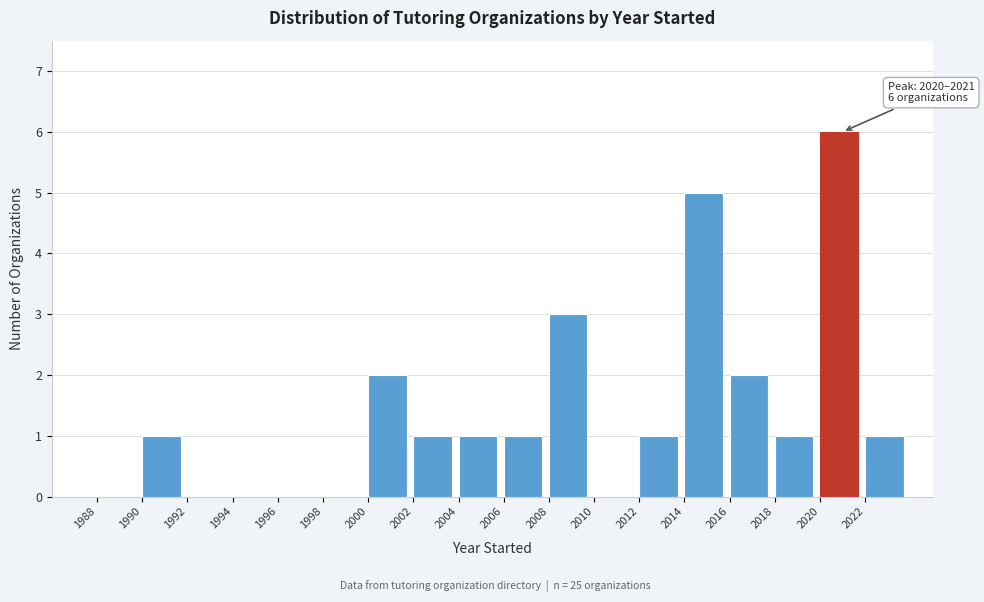

Which range on the x-axis has the tallest bar?

2020 to 2022